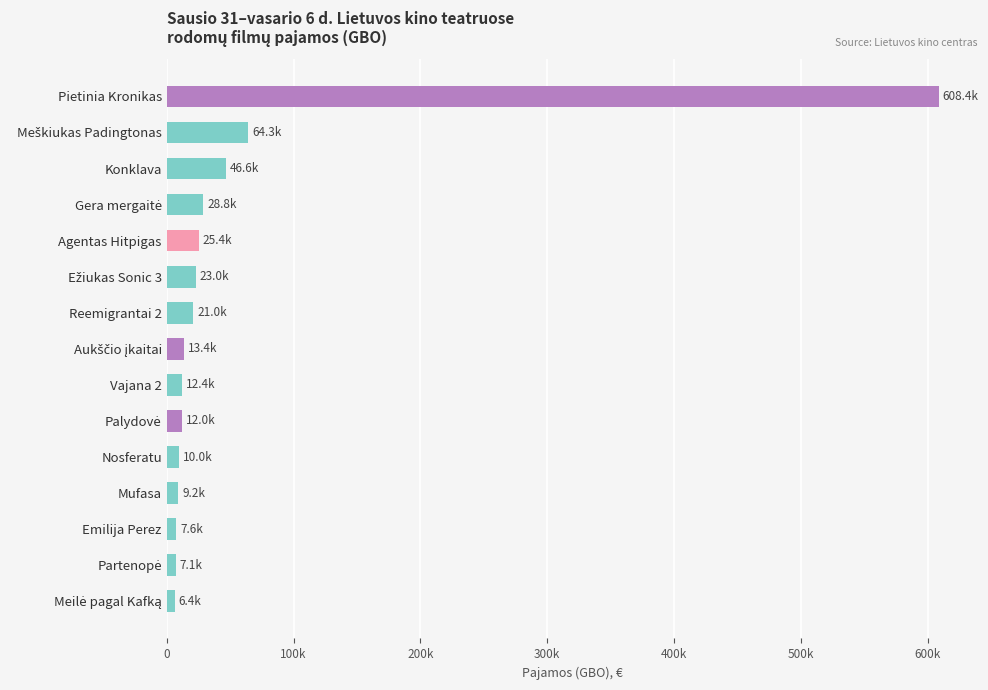

What is the change in value from Nosferatu to Meilė pagal Kafką?

-3620.4